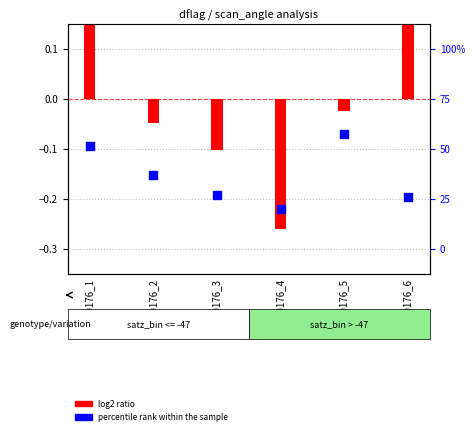

At which category is the sum across all series the highest?

3670176_1